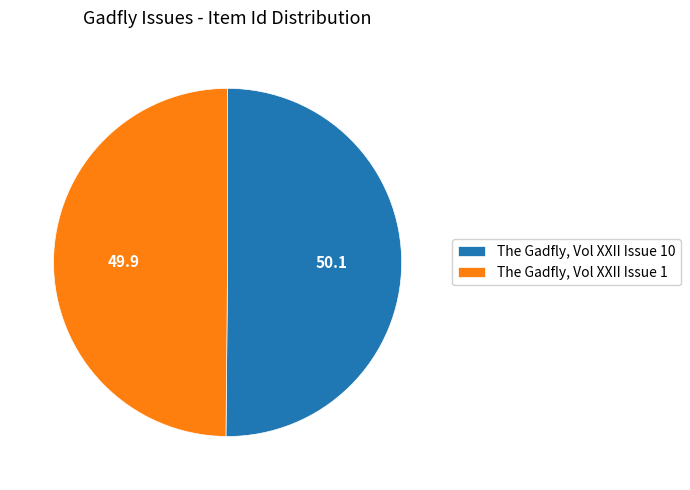

Combined, do The Gadfly, Vol XXII Issue 10 and The Gadfly, Vol XXII Issue 1 account for over 50%?

Yes